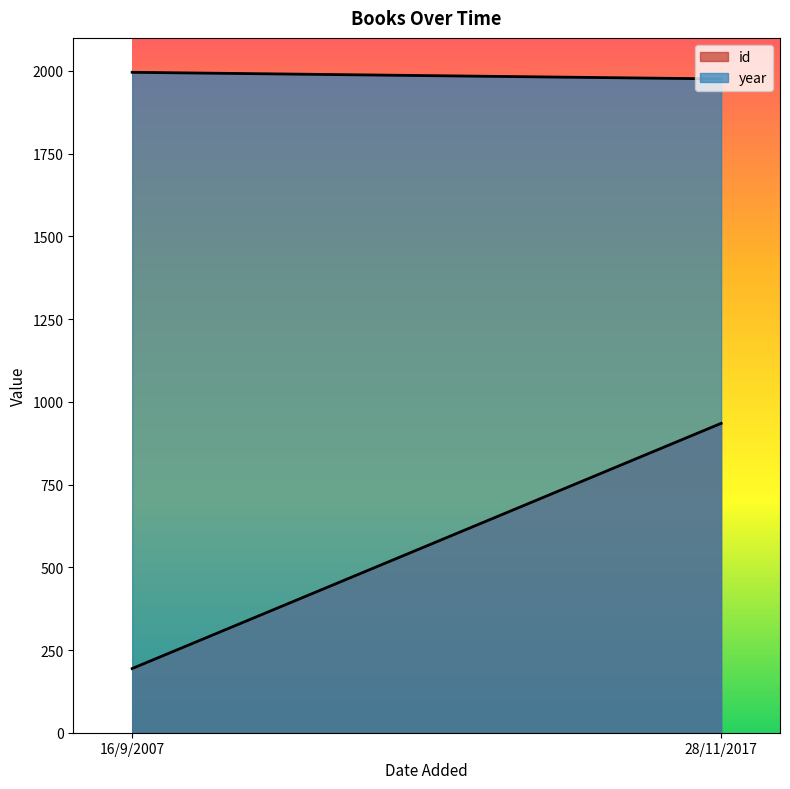

Which series has the largest total across all categories?

year